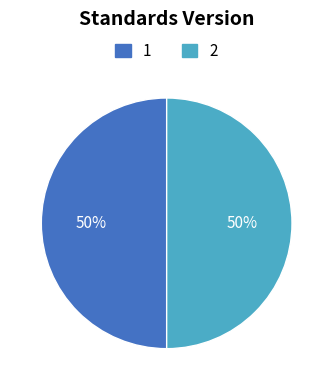

Approximately how many times larger is the value at 1 compared to 2?

1.0